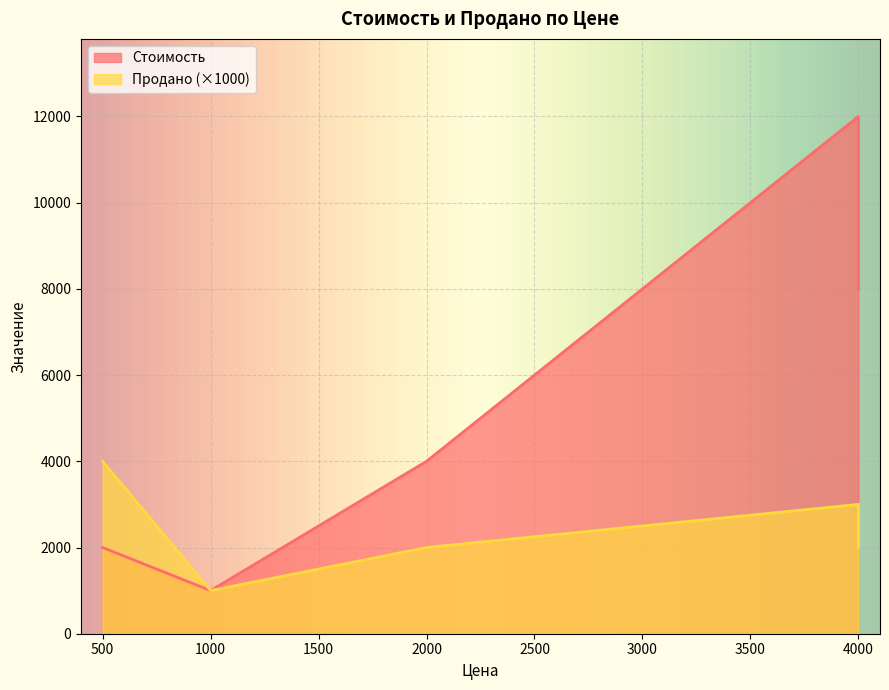

The Продано series shows 0 at 1000. True or false?

False